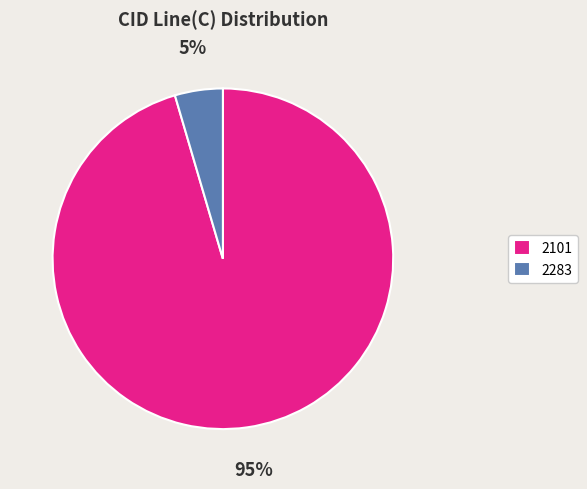

Which slice is the smallest?

2283